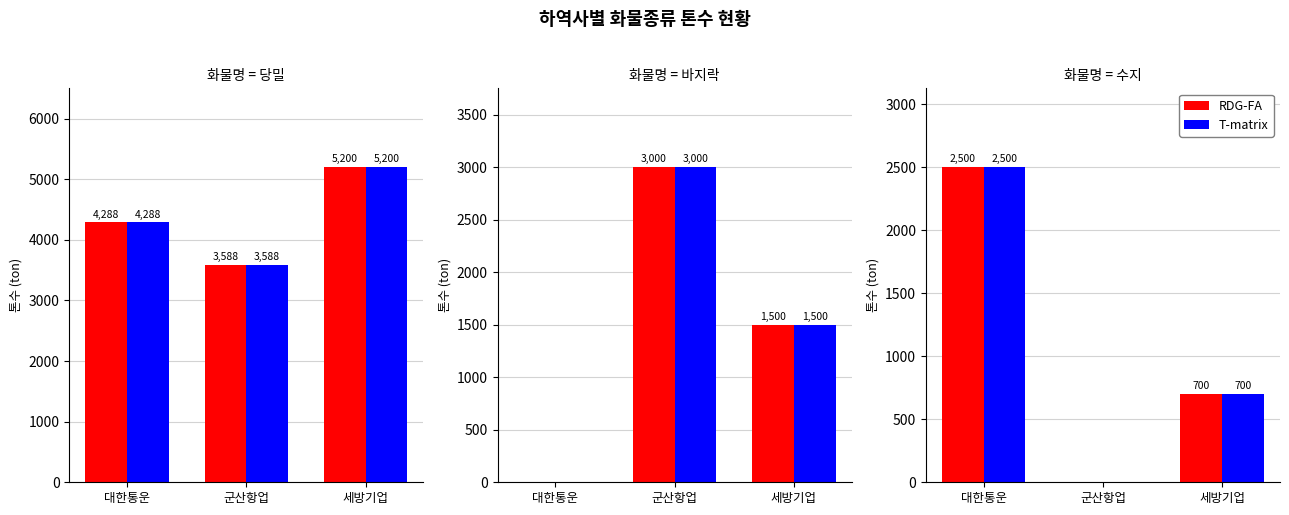

Which series has the largest total across all categories?

RDG-FA